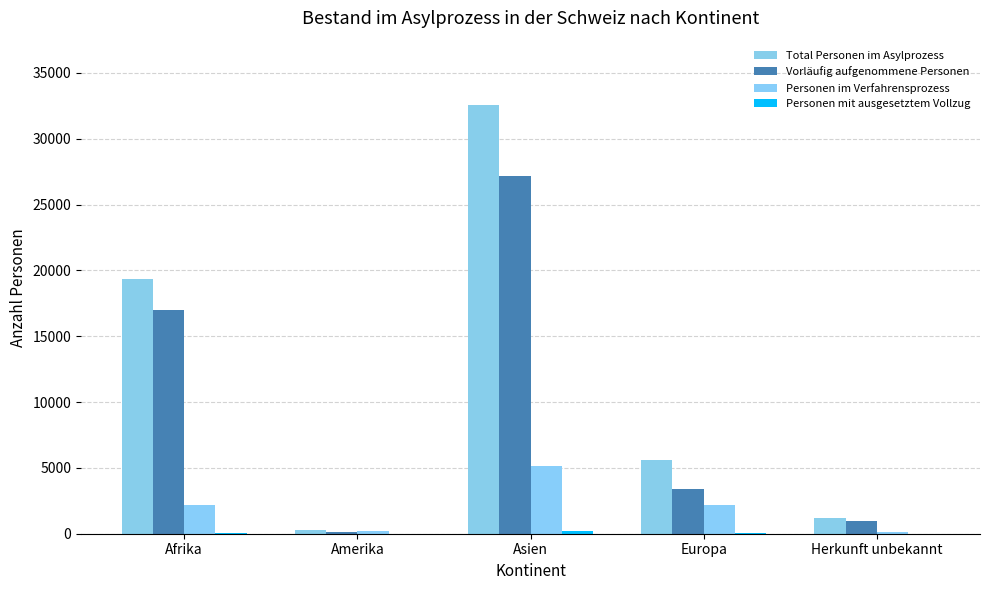

How many groups of bars are there?

5